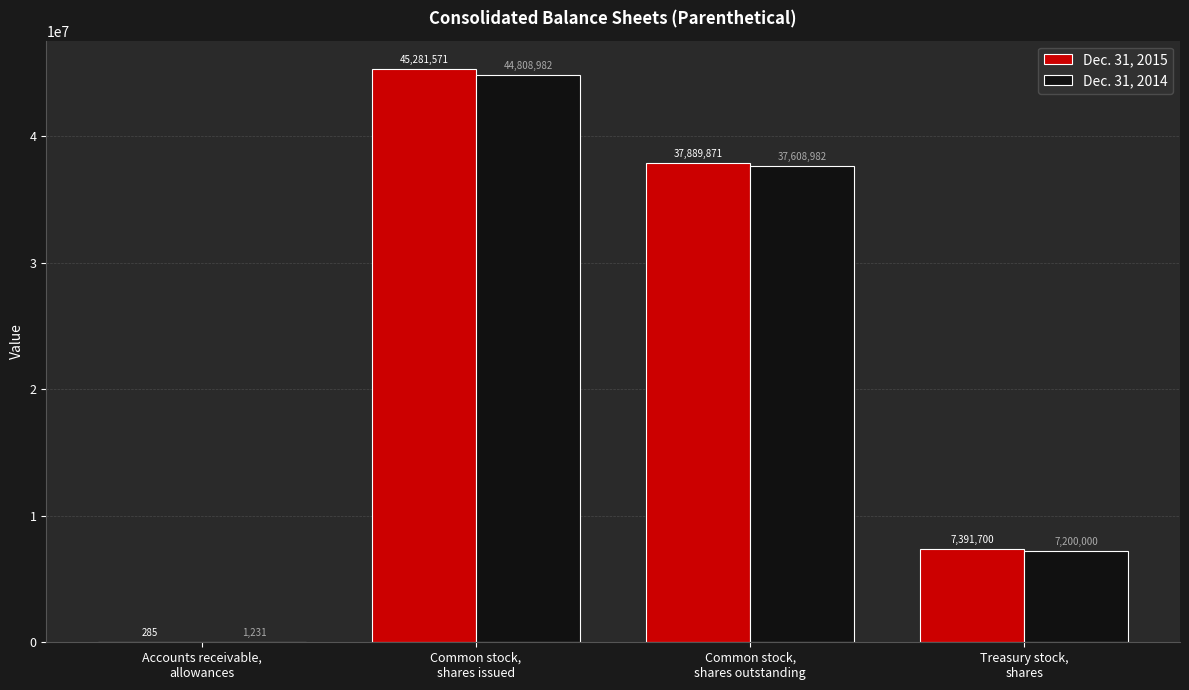

Does the chart contain stacked bars?

No